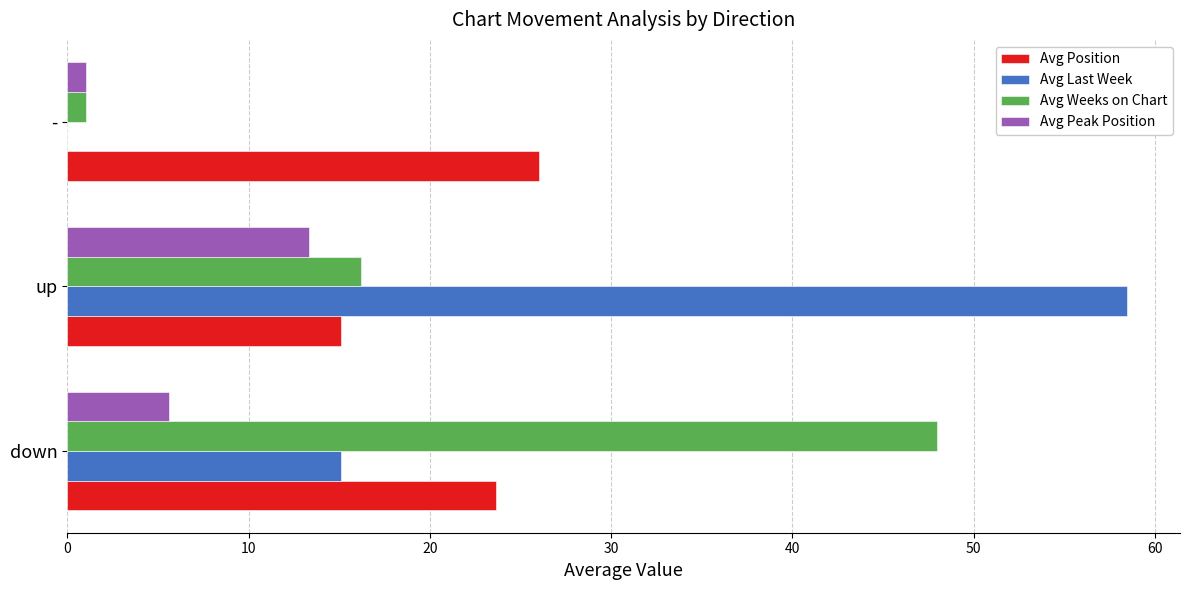

At which category is the sum across all series the highest?

up